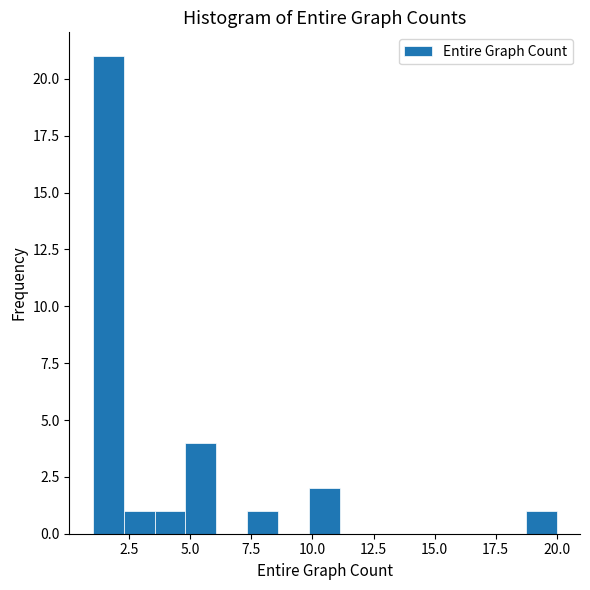

Around what value on the x-axis is the tallest bar? Give the approximate position of its centre, as read against the axis.

1.5